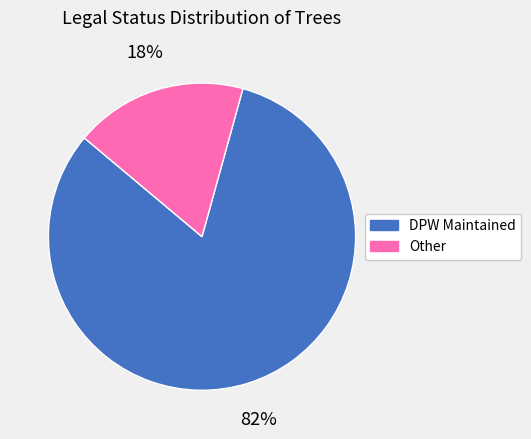

To the nearest percent, what is the difference between the largest and smallest slice percentages?

64%